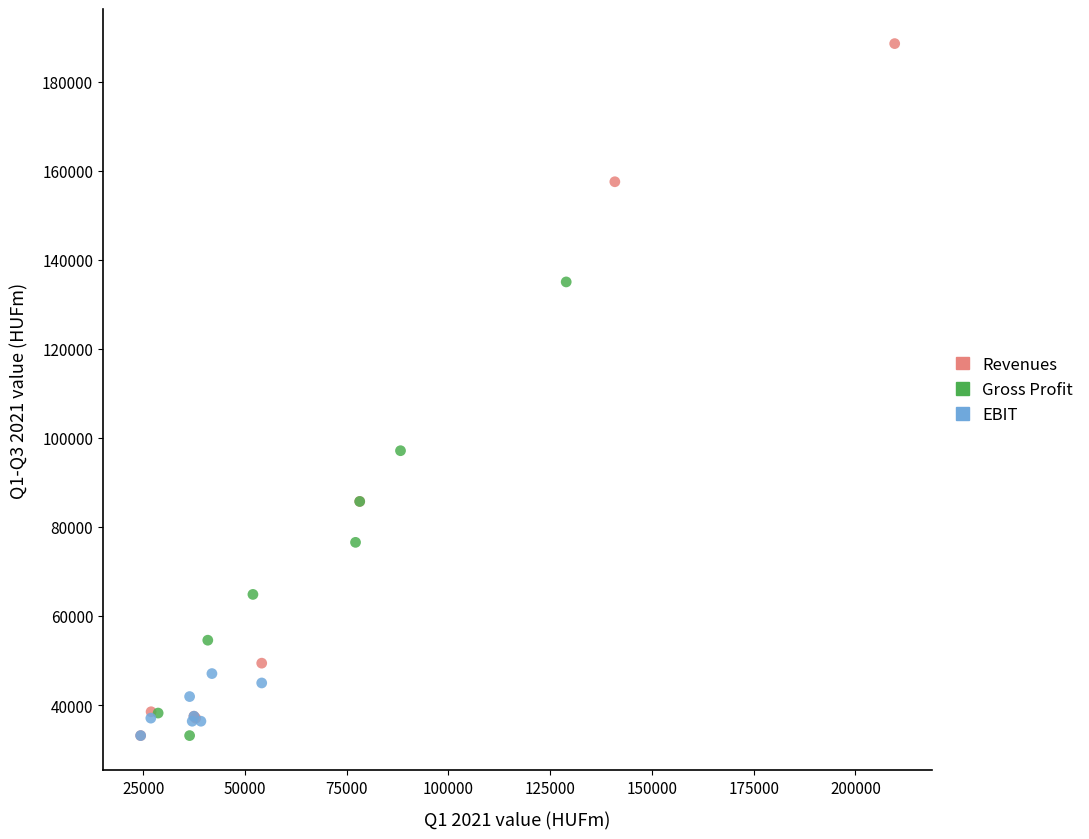

Which series has the widest spread of Y values?

Revenues